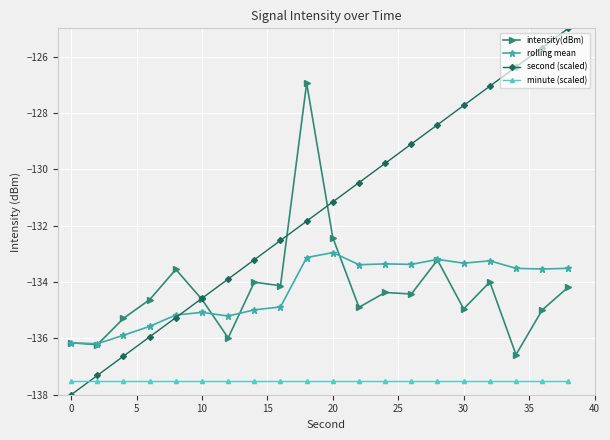

List the series in order of their peak value, highest first.

second (scaled), intensity(dBm), rolling mean, minute (scaled)